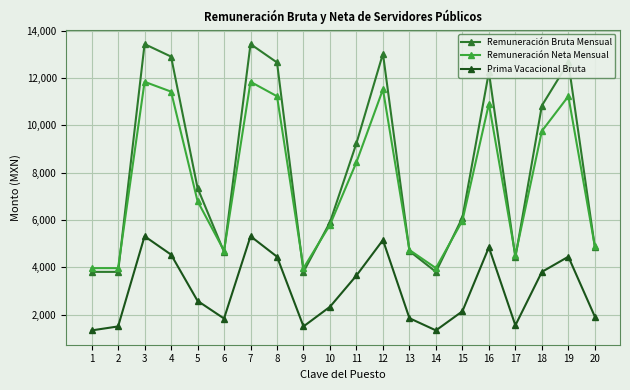

True or false: Prima Vacacional Bruta and Remuneración Neta Mensual cross at least once.

False